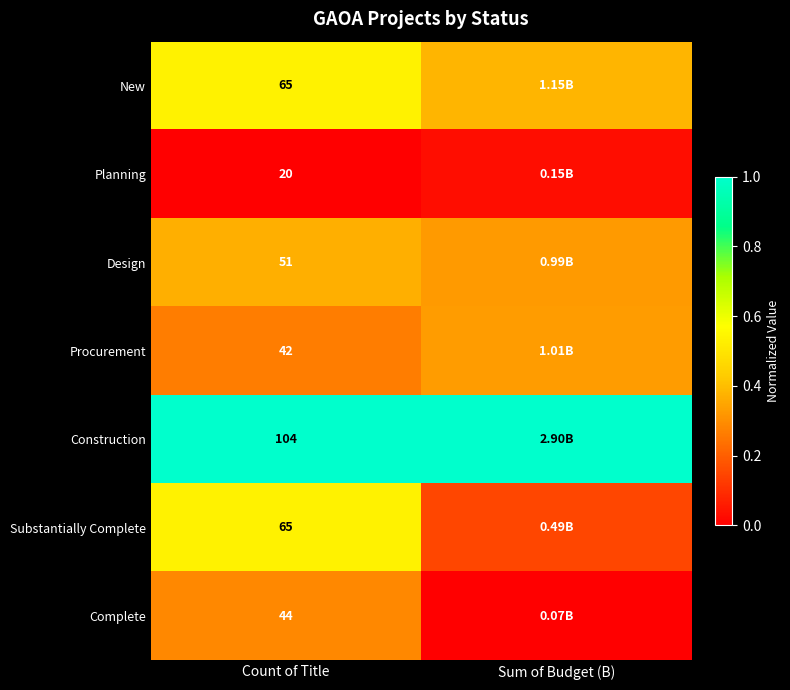

Is the value of Substantially Complete at Count of Title greater than the value of Procurement at Count of Title?

Yes